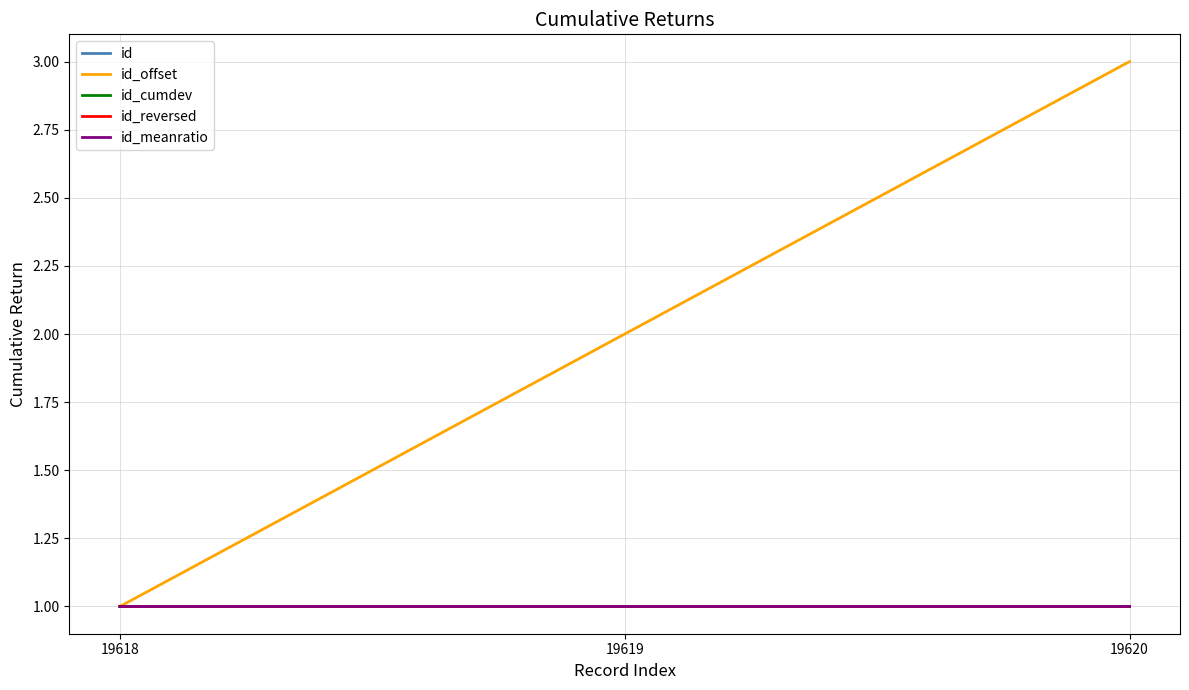

Which series has the largest total across all categories?

id_offset